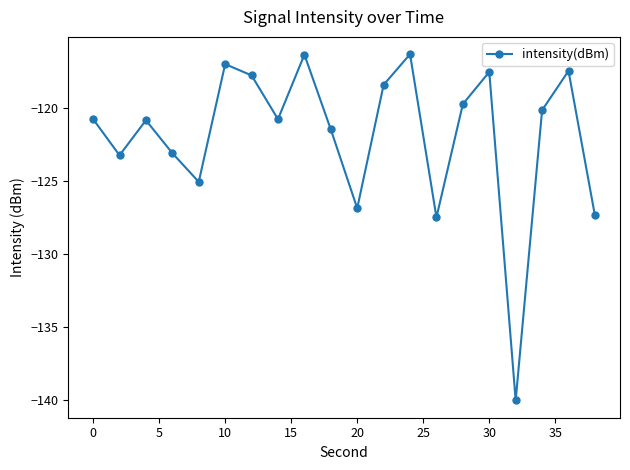

How many interior local peaks (higher than both neighbors) does the data have?

6